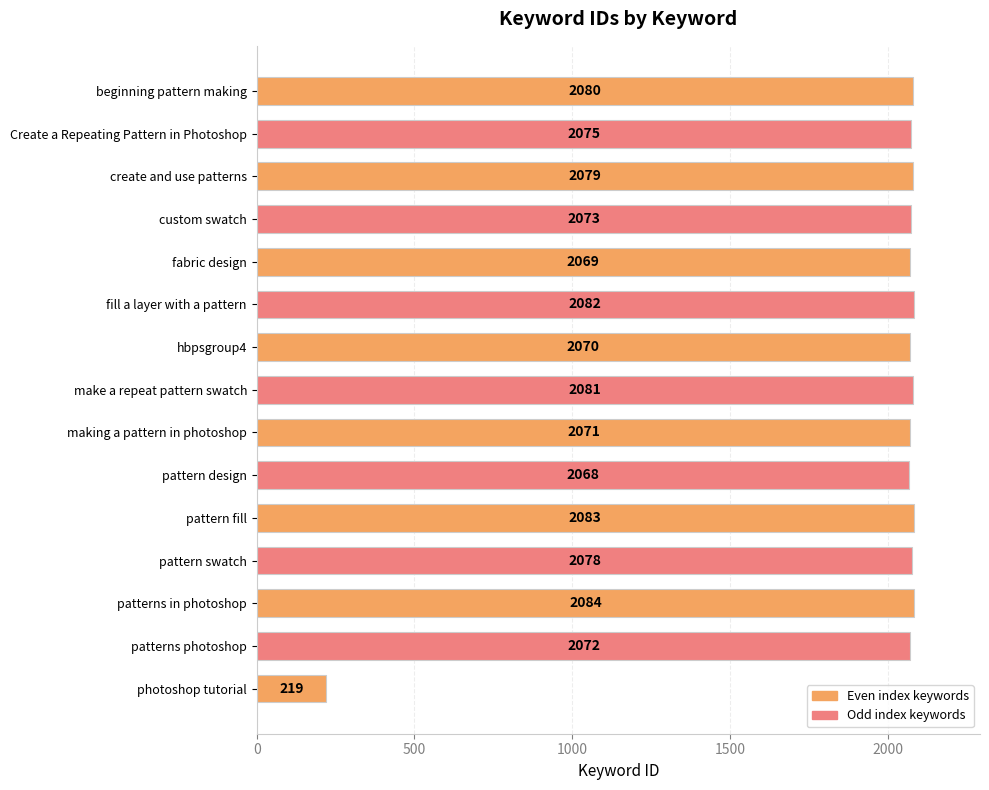

Which category has the highest value across all series?

patterns in photoshop